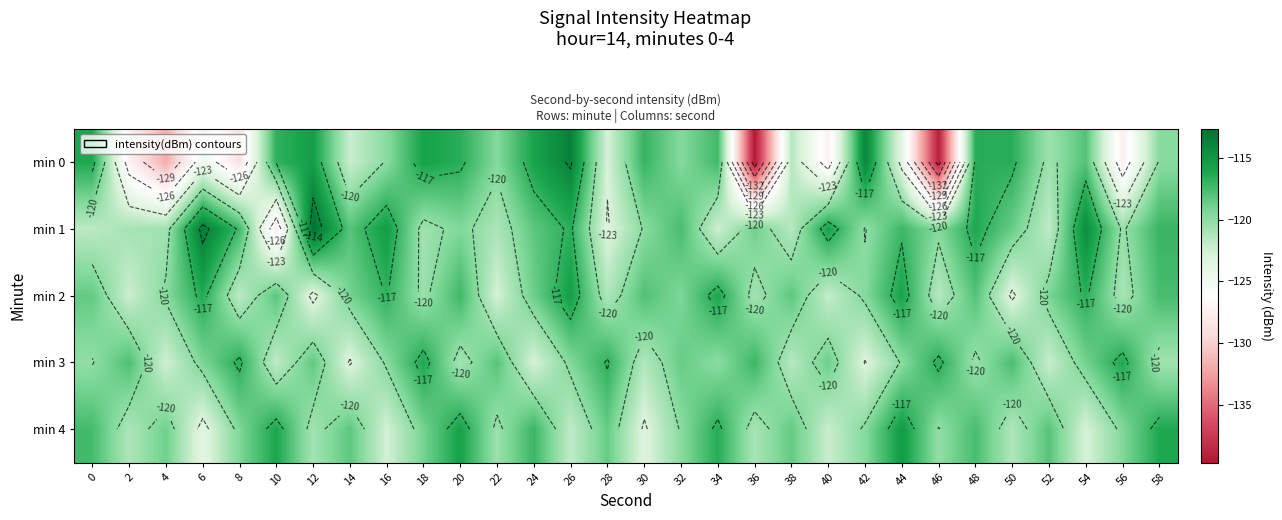

At how many categories does at least one series exceed -126?

30